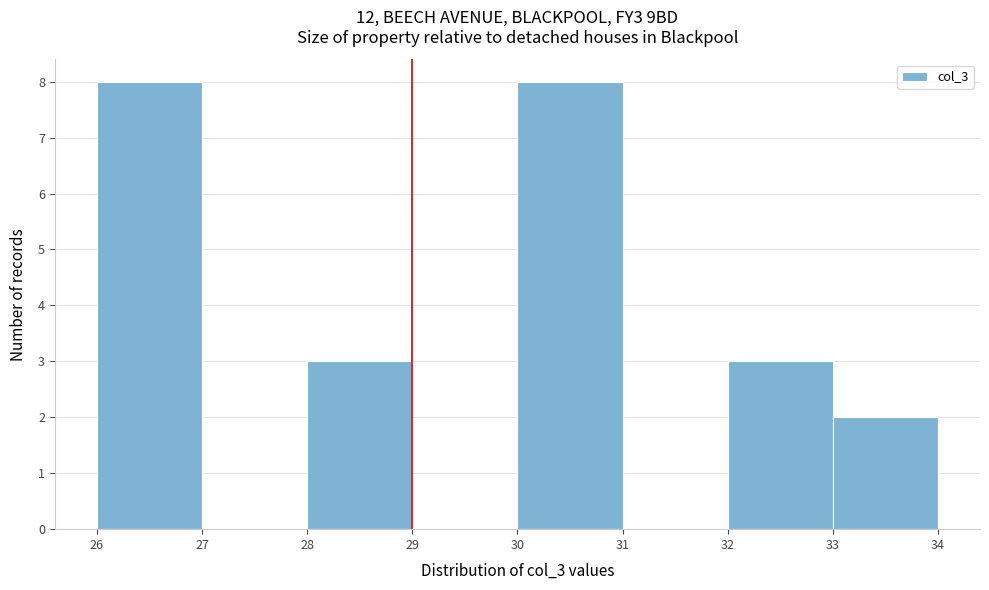

Reading left to right, transcribe this chart: for each bar, give the range it covers on the x-axis and its height. The values are not printed on the chart, so give them approximately, as read against the axis.

26 to 27: 8
27 to 28: 0
28 to 29: 3
29 to 30: 0
30 to 31: 8
31 to 32: 0
32 to 33: 3
33 to 34: 2